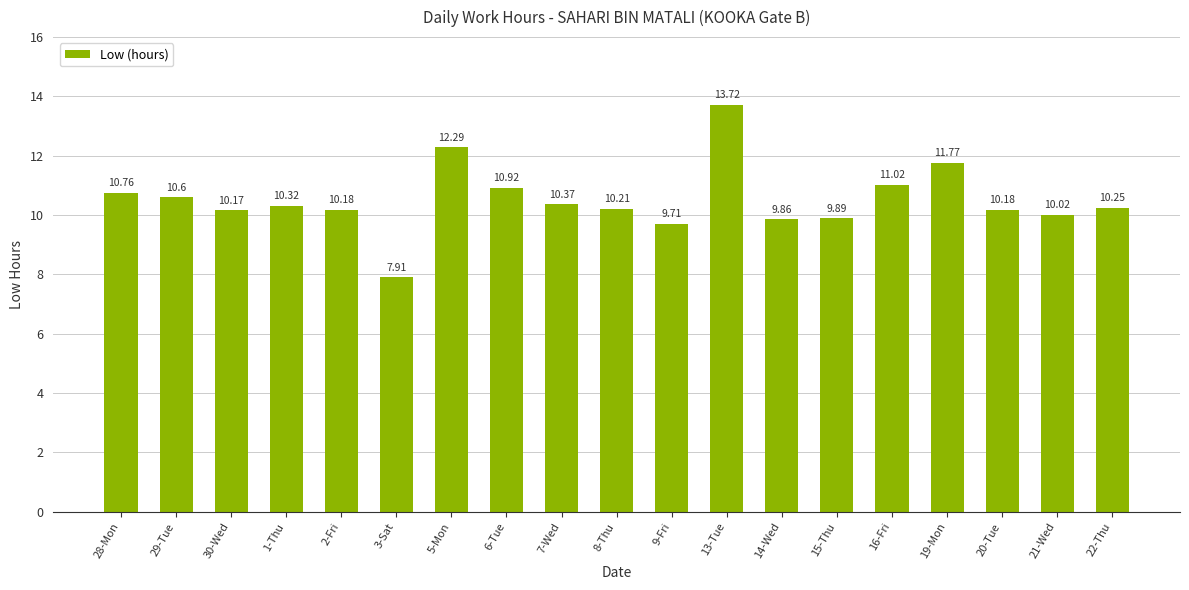

Which has a higher value, 1-Thu or 7-Wed?

7-Wed